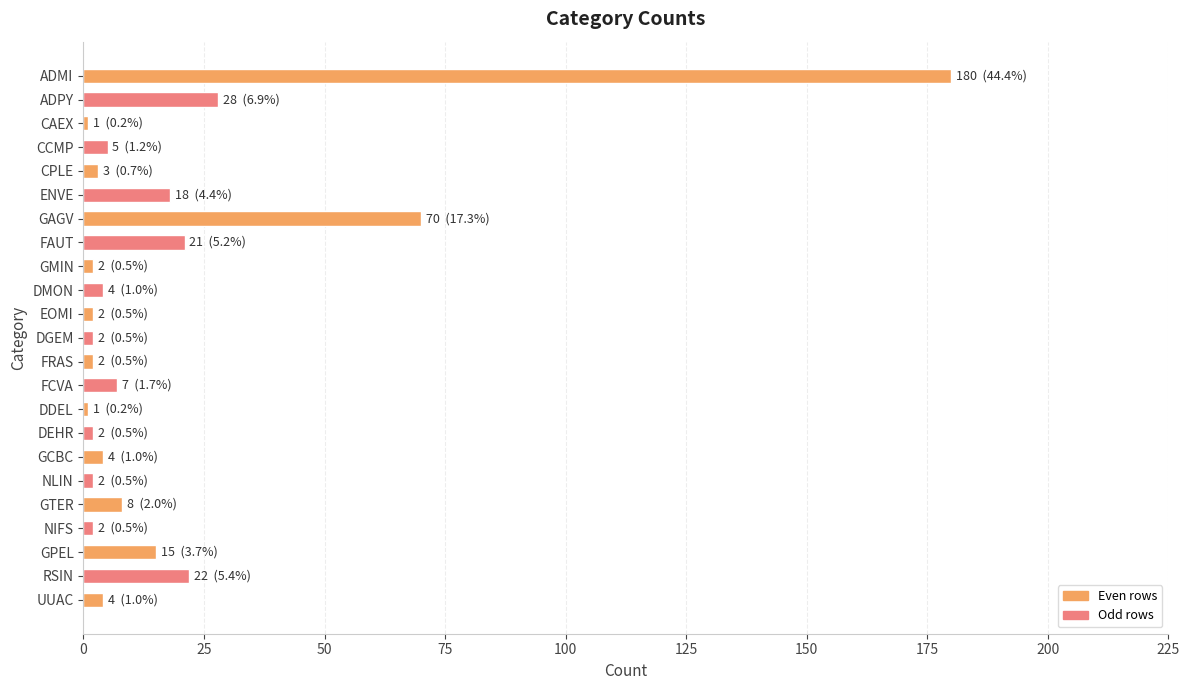

Is it true that the value at CCMP is 5?

True